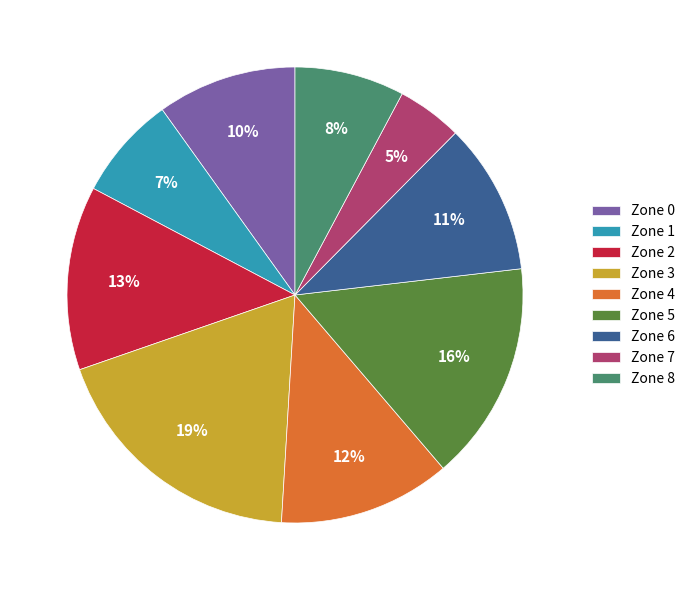

What is the ratio of the value at Zone 1 to the value at Zone 4?

0.6